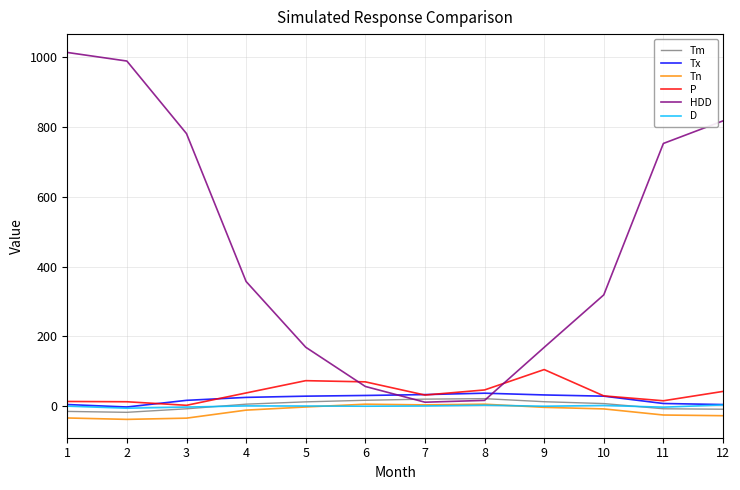

Which series has the widest spread of values?

HDD